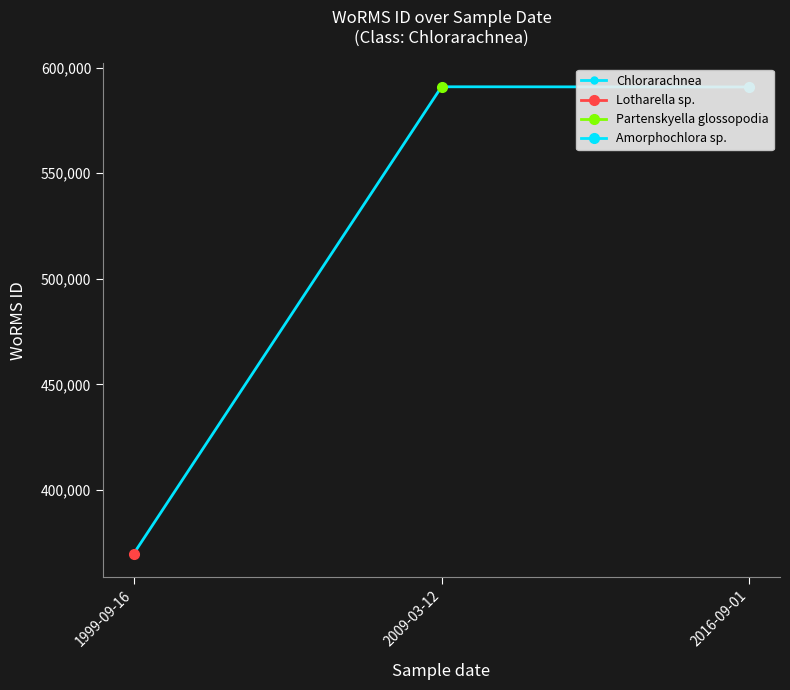

Rank the categories by value from highest to lowest.

2009-03-12, 2016-09-01, 1999-09-16